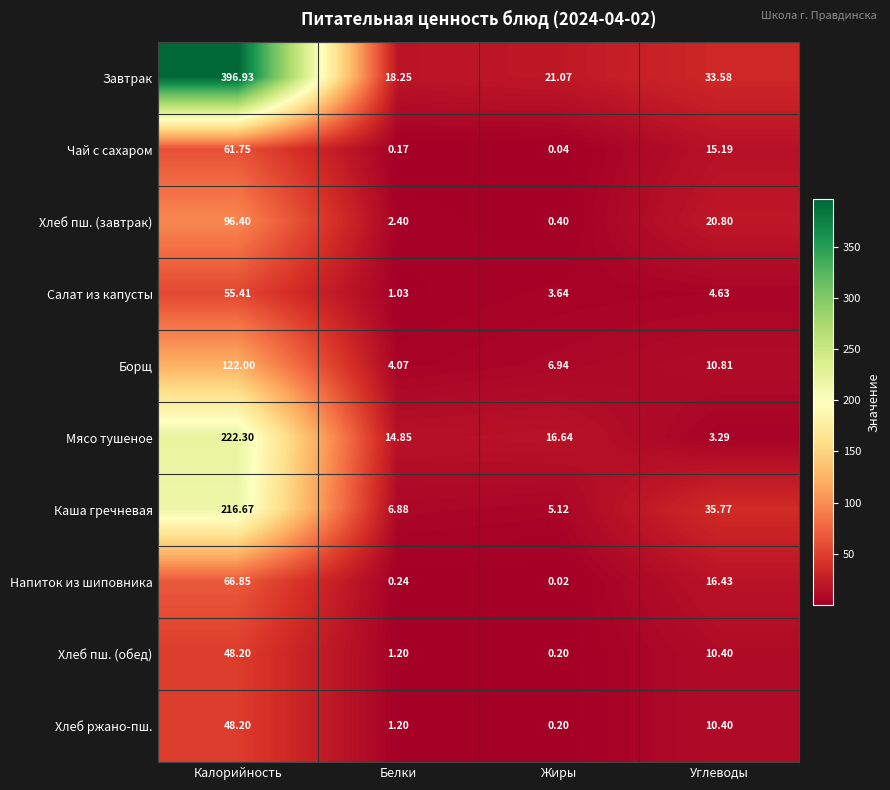

Which series changed the most between Белки and Углеводы?

Каша гречневая